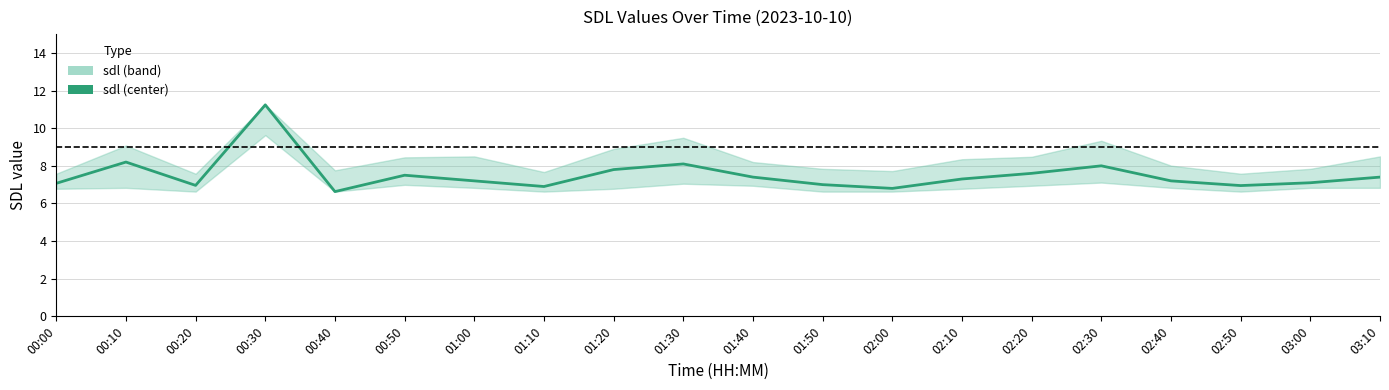

How many lines are shown in the chart?

1